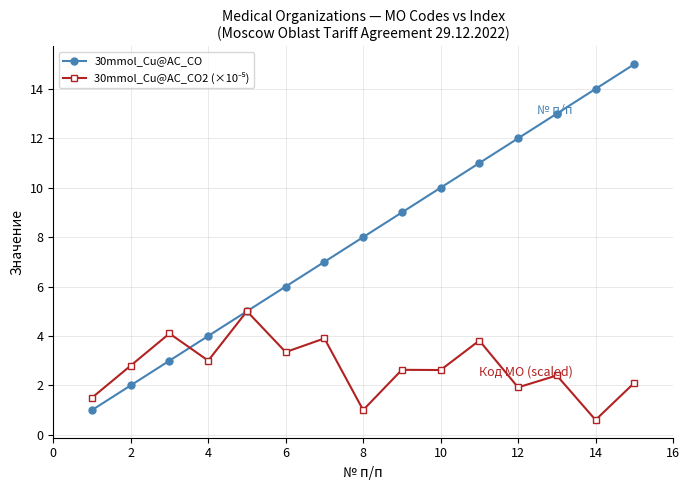

Is this an area chart (filled region under the line)?

No